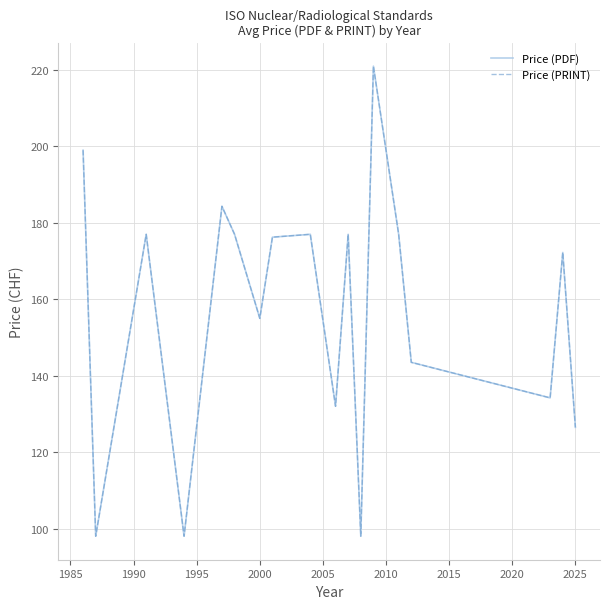

Reading right to left, what are all the values shown in this chart?

Price (PDF): 126.5	172.2	134.2	143.5	177.0	199.0	221.0	98.0	177.0	132.0	177.0	176.2	155.0	177.0	184.3	98.0	177.0	98.0	199.0
Price (PRINT): 126.5	172.2	134.2	143.5	177.0	199.0	221.0	98.0	177.0	132.0	177.0	176.2	155.0	177.0	184.3	98.0	177.0	98.0	199.0